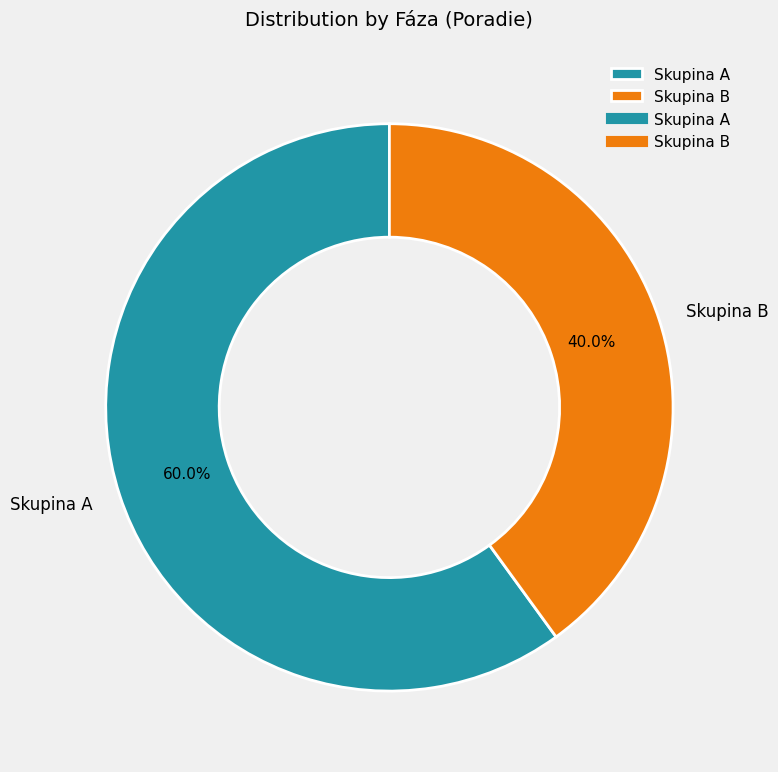

Which slice is the smallest?

Skupina B